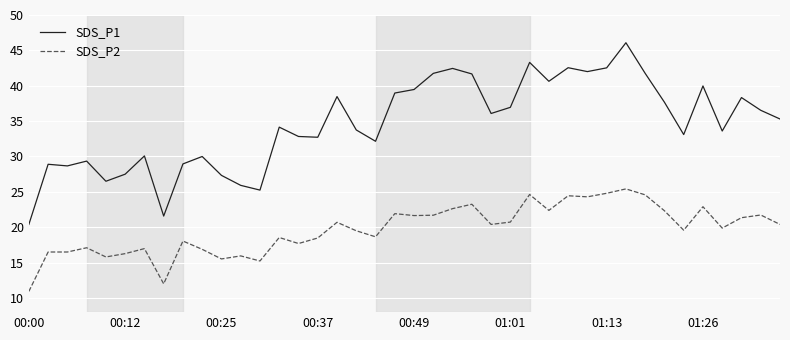

List the series in order of their peak value, highest first.

SDS_P1, SDS_P2